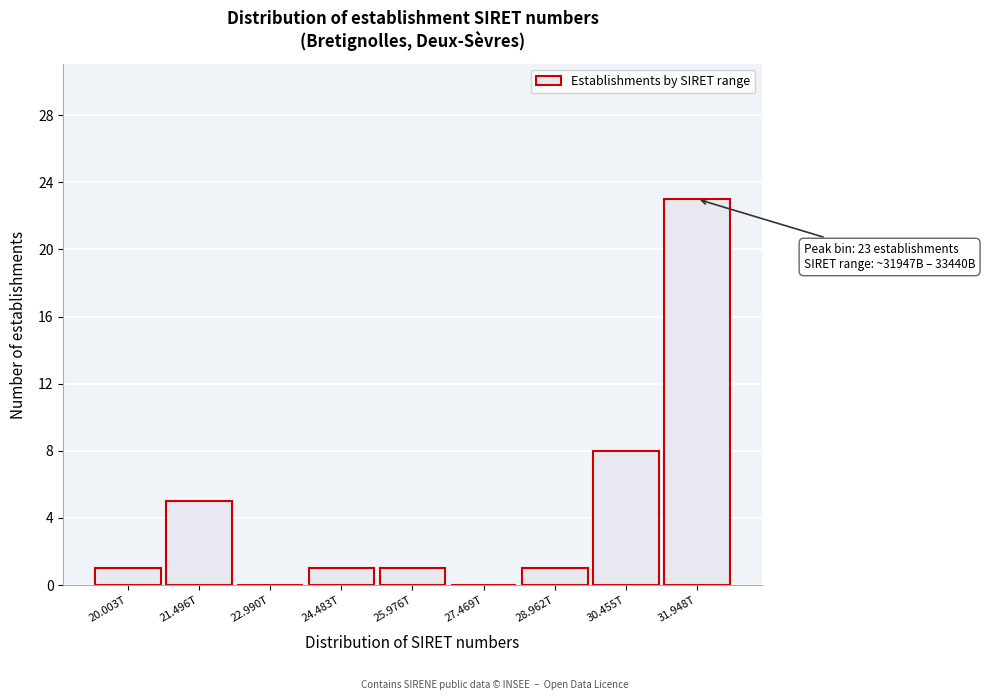

Reading right to left, what are all the values shown in this chart?

31.948T=23	30.455T=8	28.962T=1	27.469T=0	25.976T=1	24.483T=1	22.990T=0	21.496T=5	20.003T=1